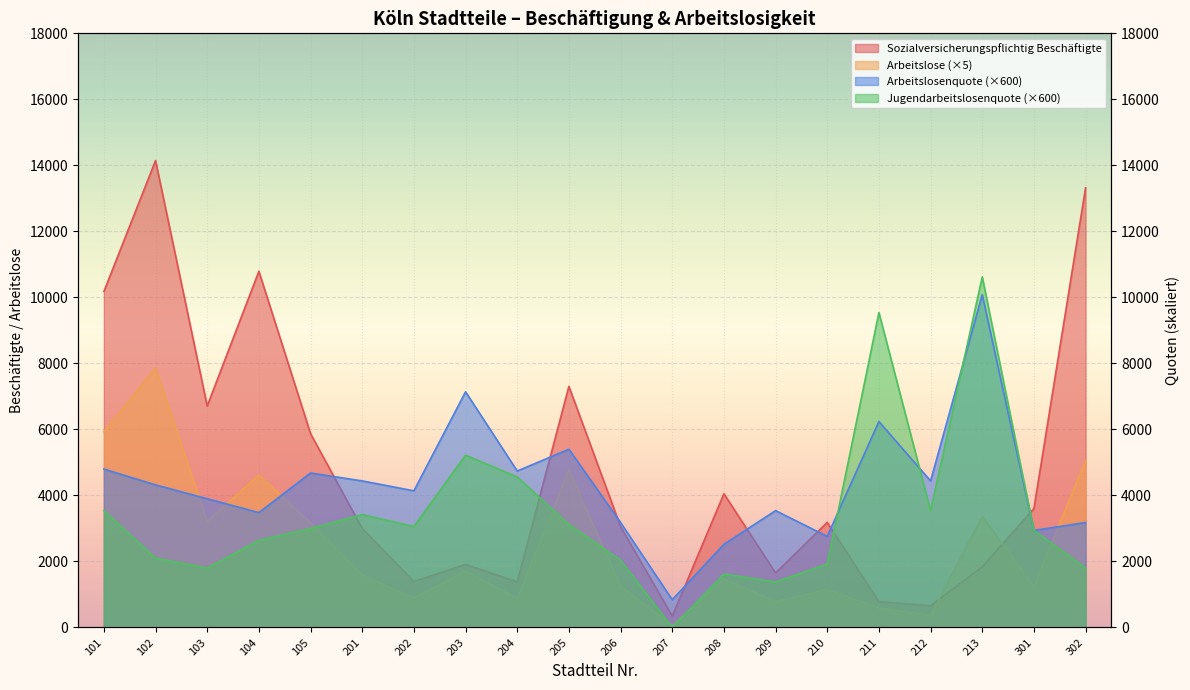

What are all the series names shown in the legend?

Sozialversicherungspflichtig Beschäftigte, Arbeitslose, Arbeitslosenquote, Jugendarbeitslosenquote